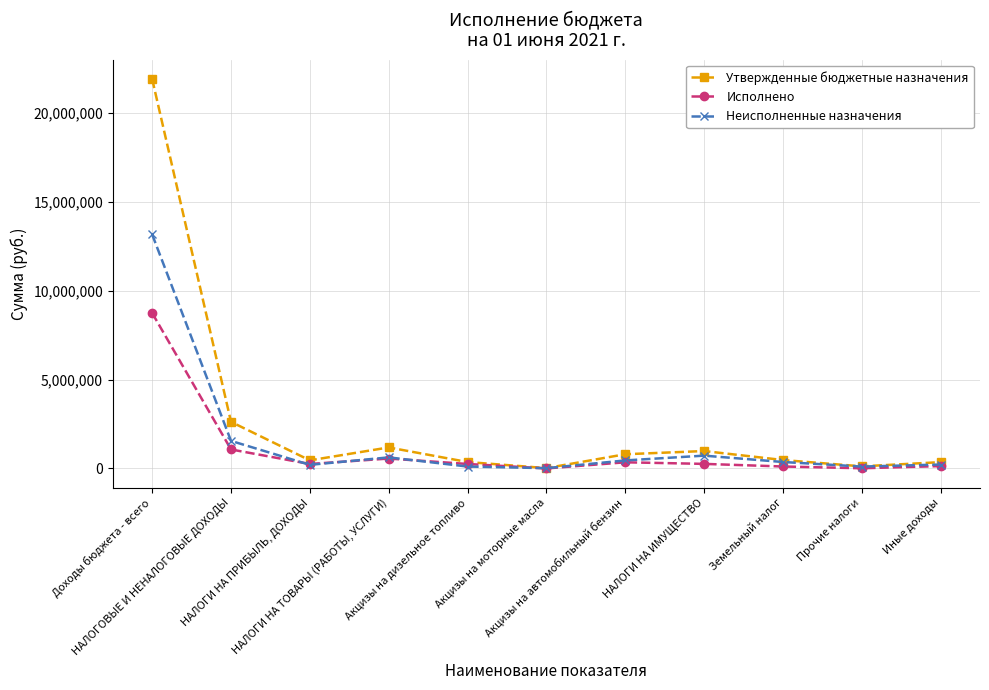

List the series in order of their peak value, lowest first.

Исполнено, Неисполненные назначения, Утвержденные бюджетные назначения